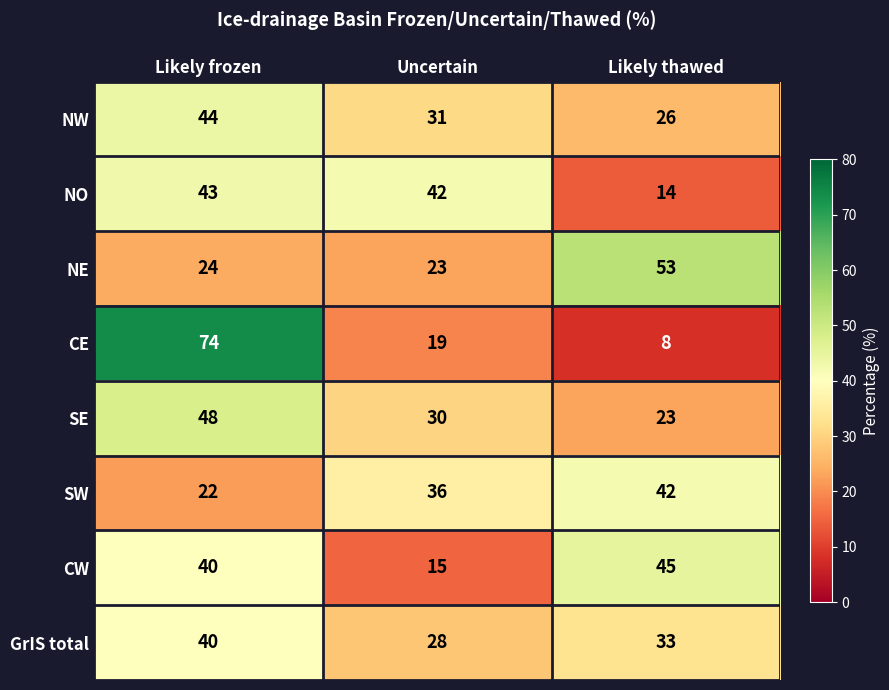

At how many categories does at least one series exceed 12?

3